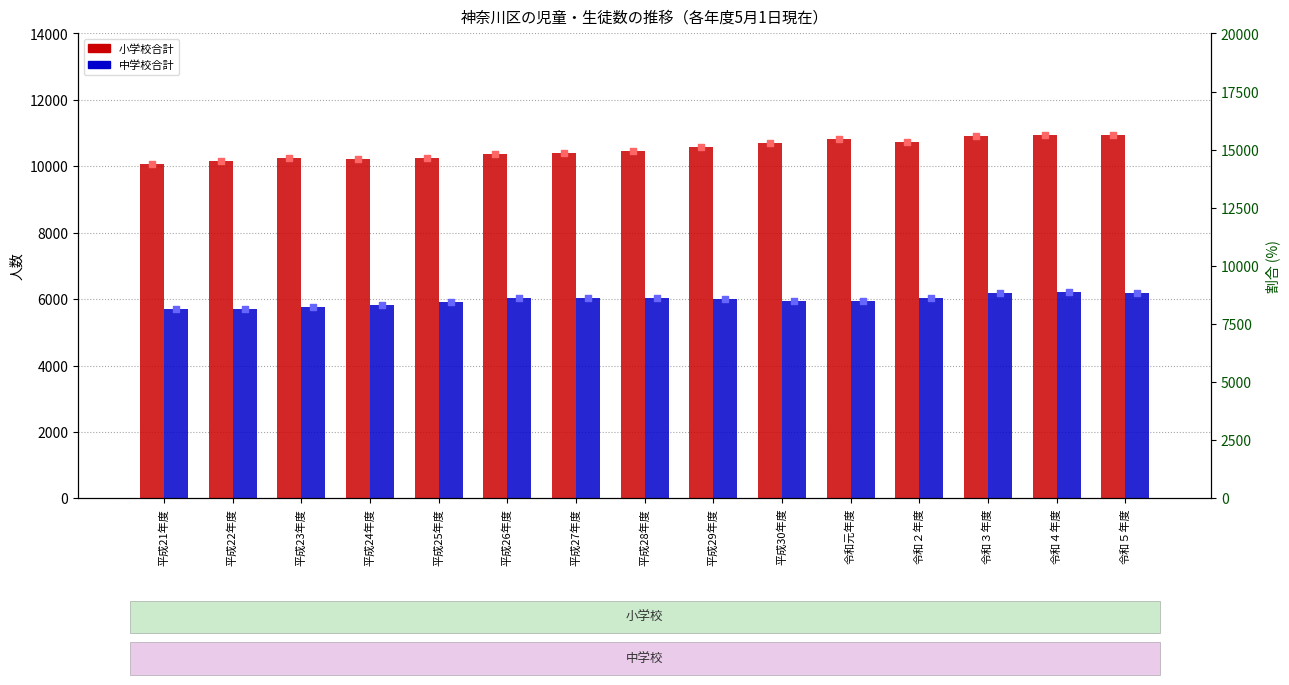

Which series has the largest total across all categories?

小学校合計